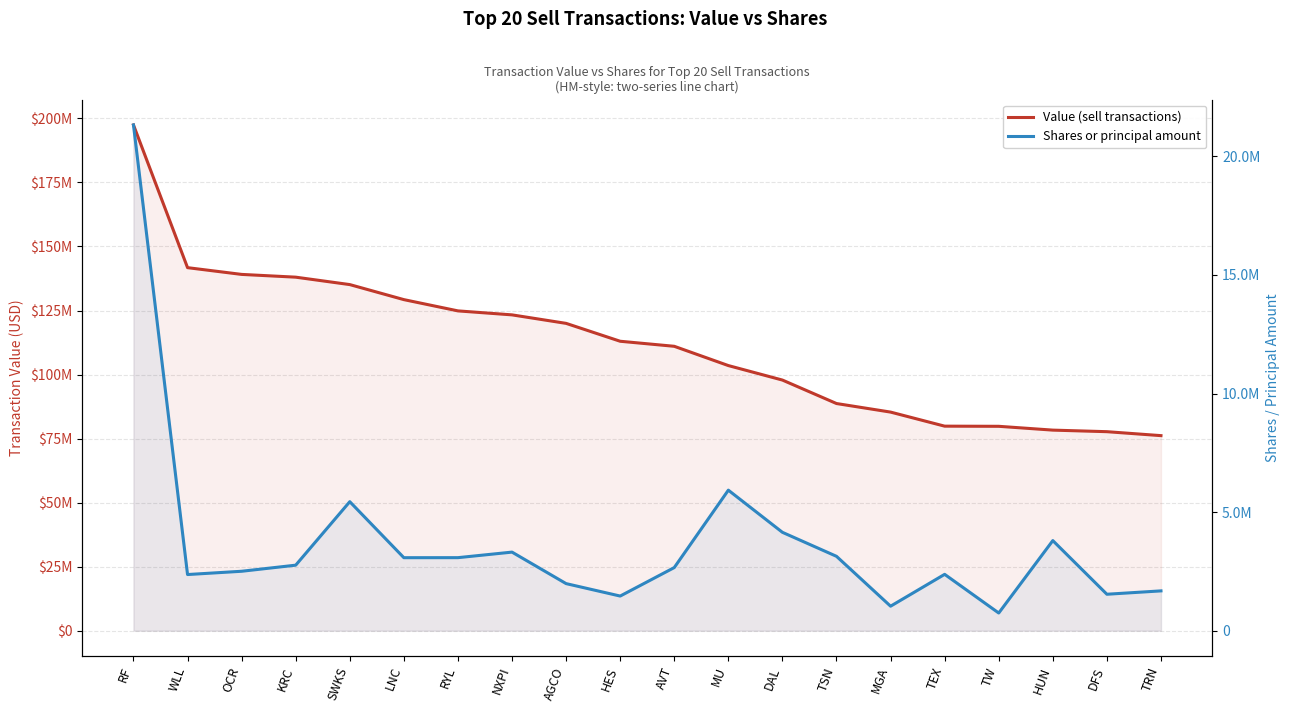

Reading left to right, transcribe all the data shown in this chart.

Value (sell transactions): RF=197455000	WLL=141738000	OCR=139103000	KRC=138025000	SWKS=135127000	LNC=129258000	RYL=124861000	NXPI=123306000	AGCO=119988000	HES=113005000	AVT=111037000	MU=103512000	DAL=97855000	TSN=88693000	MGA=85350000	TEX=79859000	TW=79800000	HUN=78312000	DFS=77702000	TRN=76159000
Shares or principal amount: RF=21323461	WLL=2368224	OCR=2506375	KRC=2763280	SWKS=5439908	LNC=3078318	RYL=3079964	NXPI=3313796	AGCO=1985912	HES=1461149	AVT=2662128	MU=5925521	DAL=4148182	TSN=3136260	MGA=1033801	TEX=2376768	TW=746081	HUN=3799749	DFS=1537445	TRN=1679370